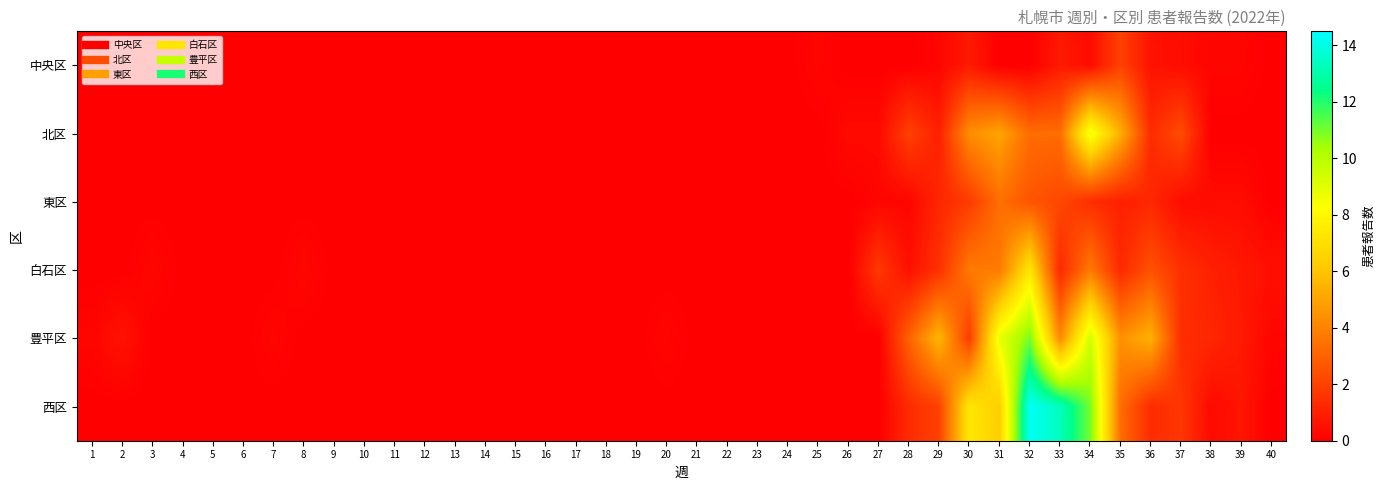

At which category is the sum across all series the highest?

32